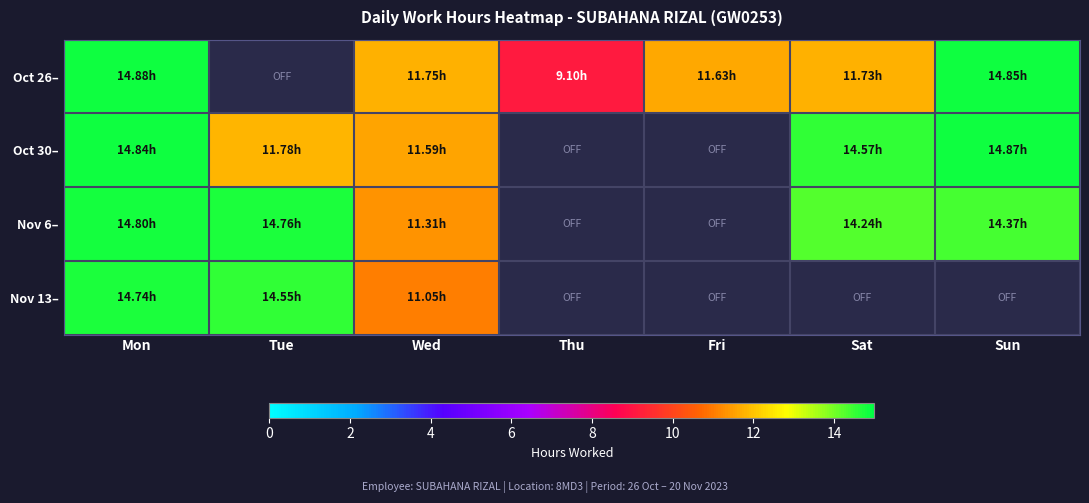

The Oct 30– series shows 14.8 at Mon. True or false?

True